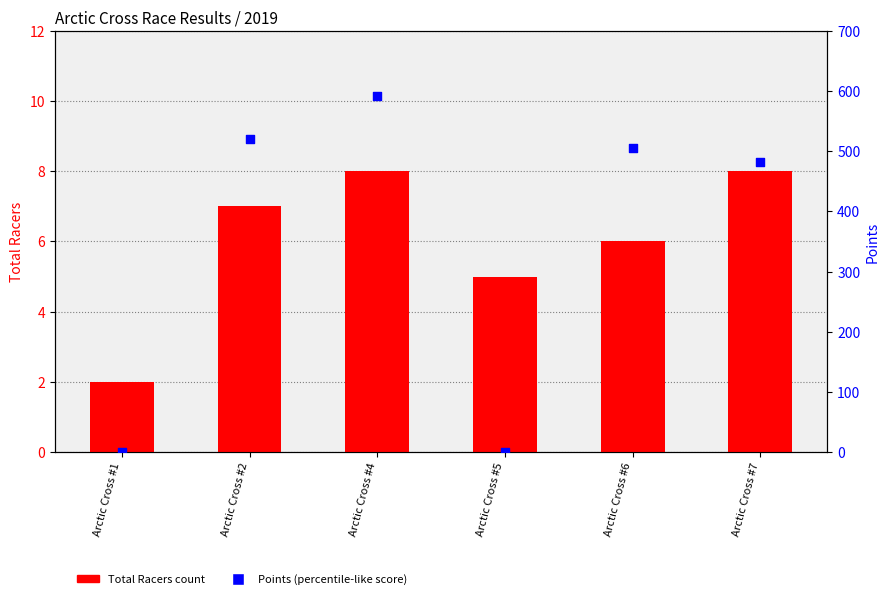

Which series reaches the minimum Y coordinate?

Points